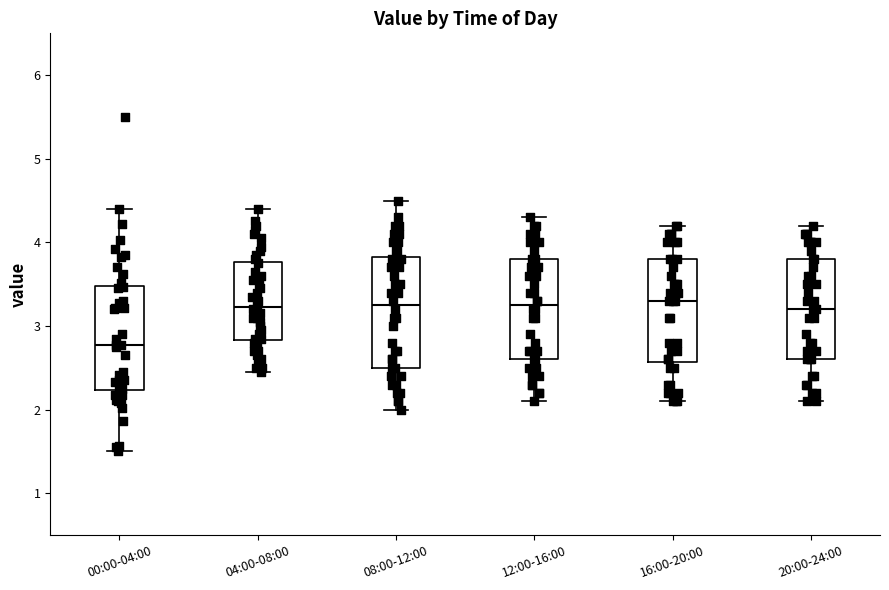

Reading left to right, read every box against the y-axis: the position of its median line, the range the box covers, and the ends of its whiskers. The values are not printed on the chart, so give them approximately, as read against the axis.

00:00-04:00: median 2.8, box 2.2 to 3.5, whiskers 1.5 to 4.4
04:00-08:00: median 3.2, box 2.8 to 3.8, whiskers 2.5 to 4.4
08:00-12:00: median 3.3, box 2.5 to 3.8, whiskers 2.0 to 4.5
12:00-16:00: median 3.3, box 2.6 to 3.8, whiskers 2.1 to 4.3
16:00-20:00: median 3.3, box 2.6 to 3.8, whiskers 2.1 to 4.2
20:00-24:00: median 3.2, box 2.6 to 3.8, whiskers 2.1 to 4.2